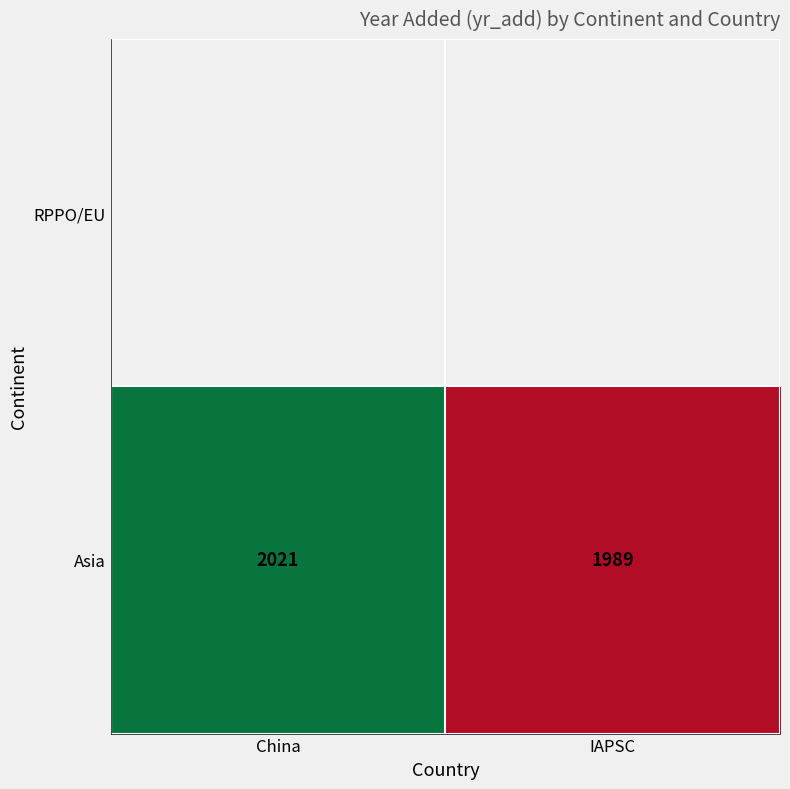

What value does the Asia series have at China, to the nearest 10?

2020